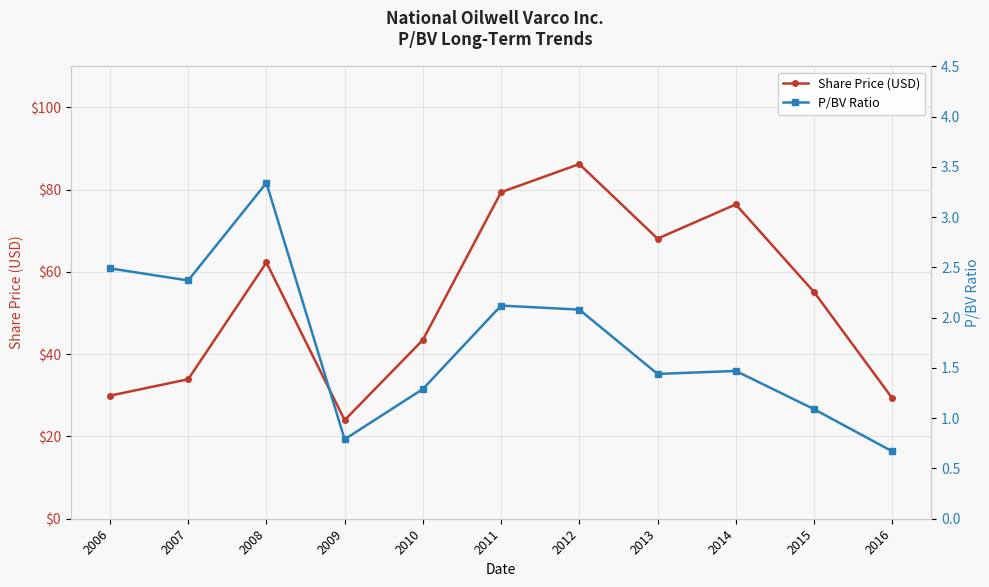

What is the sum of all Share Price (USD) values?

588.1